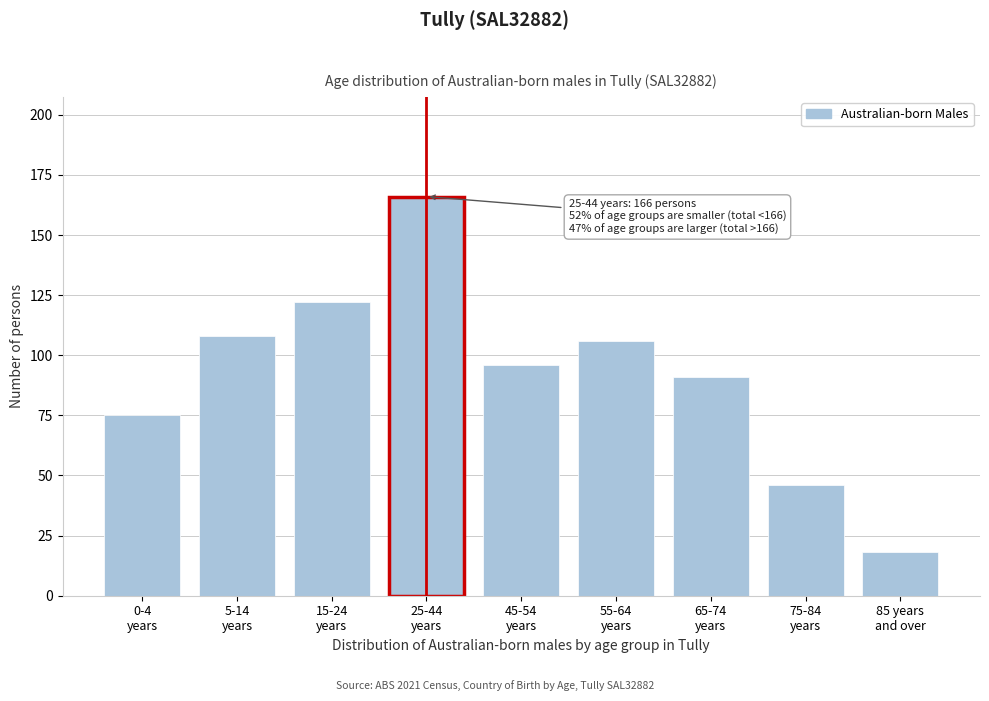

Reading left to right, list all the values displayed in this chart.

75	108	122	166	96	106	91	46	18